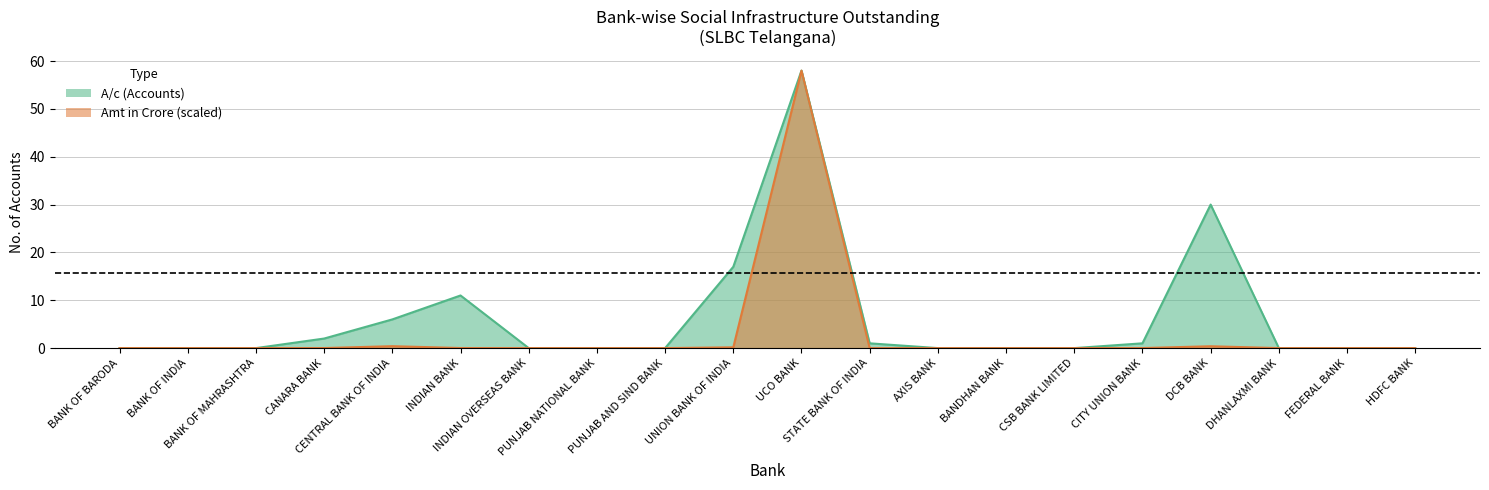

At how many categories does at least one series exceed 7?

4